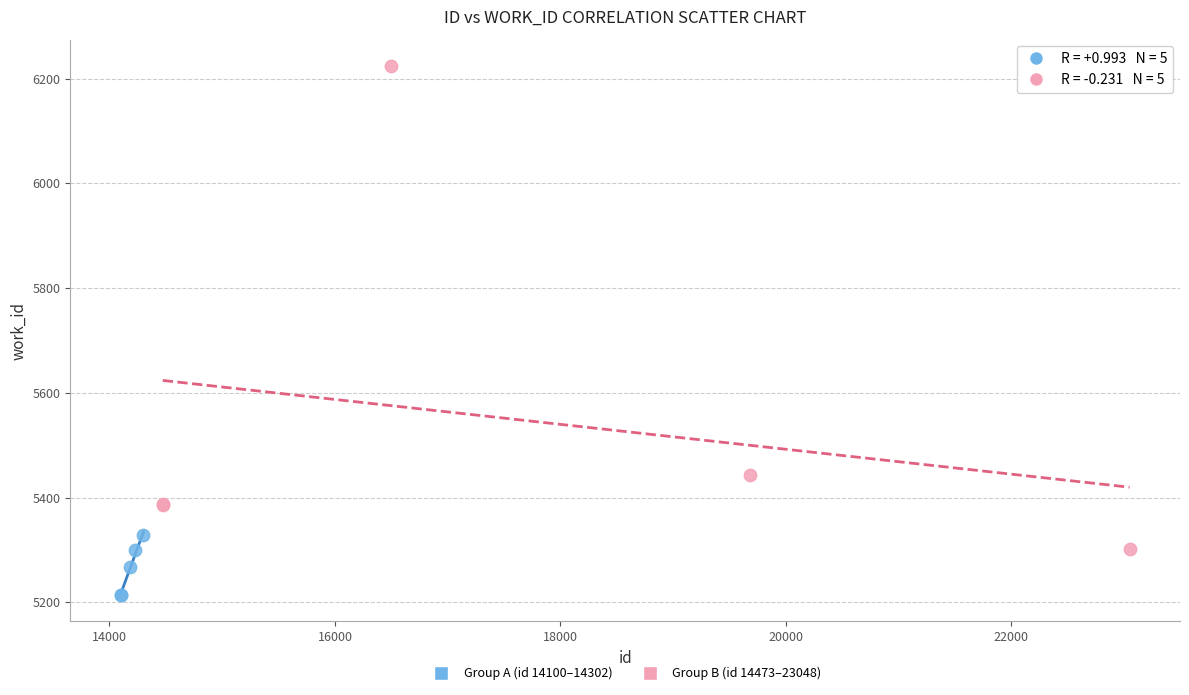

What are all the series names shown in the legend?

Group A (id 14100–14302), Group B (id 14473–23048)